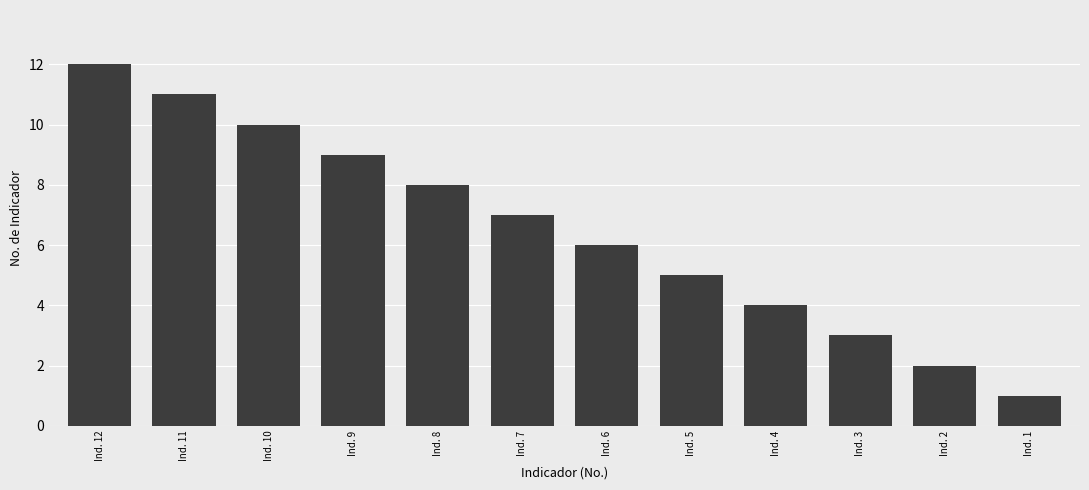

True or false: the data shows 8 at Ind. 8.

True